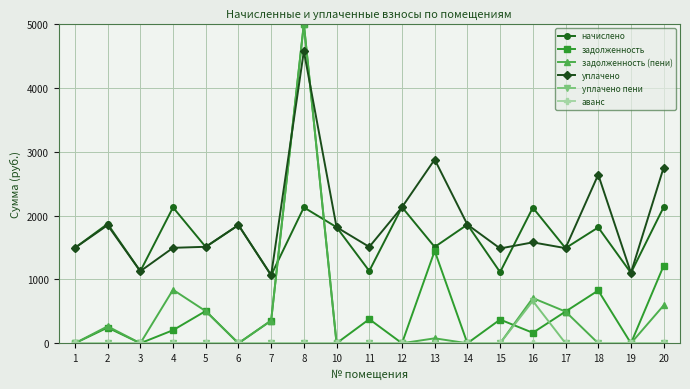

True or false: уплачено and уплачено пени intersect in this chart.

False